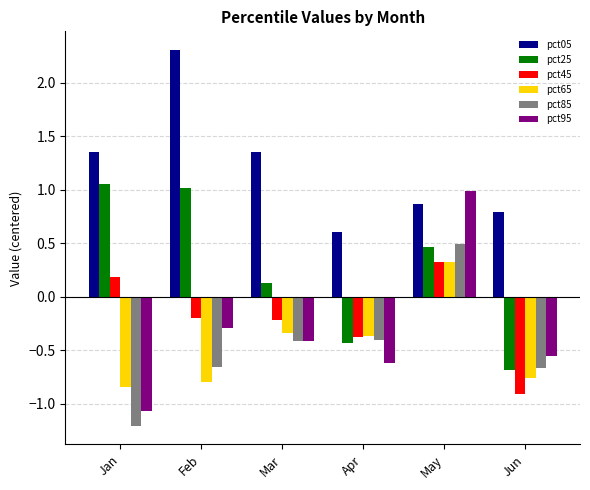

Which series has the largest range (max minus min)?

pct95